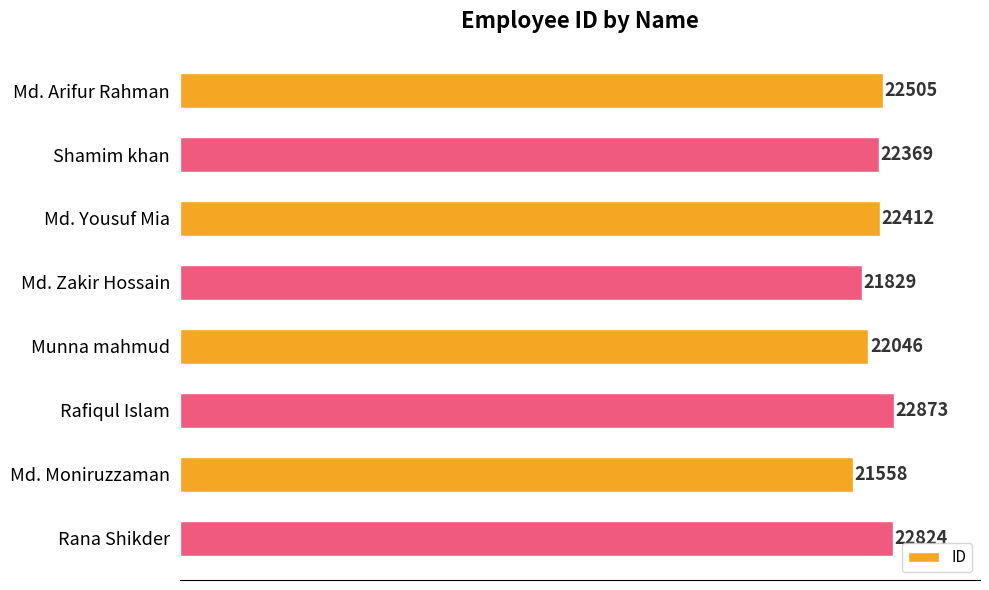

How many data points are less than 22412?

4